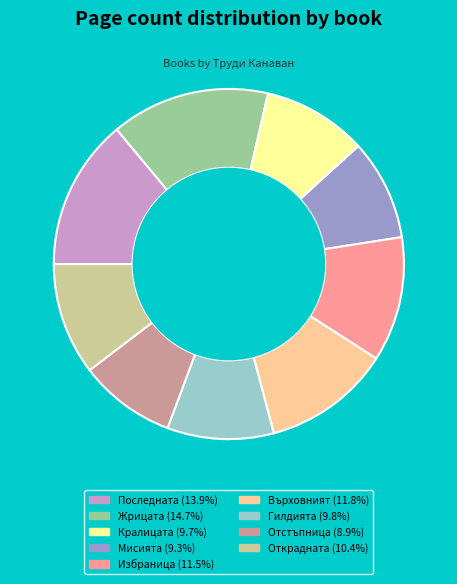

Does any single category account for the majority?

No